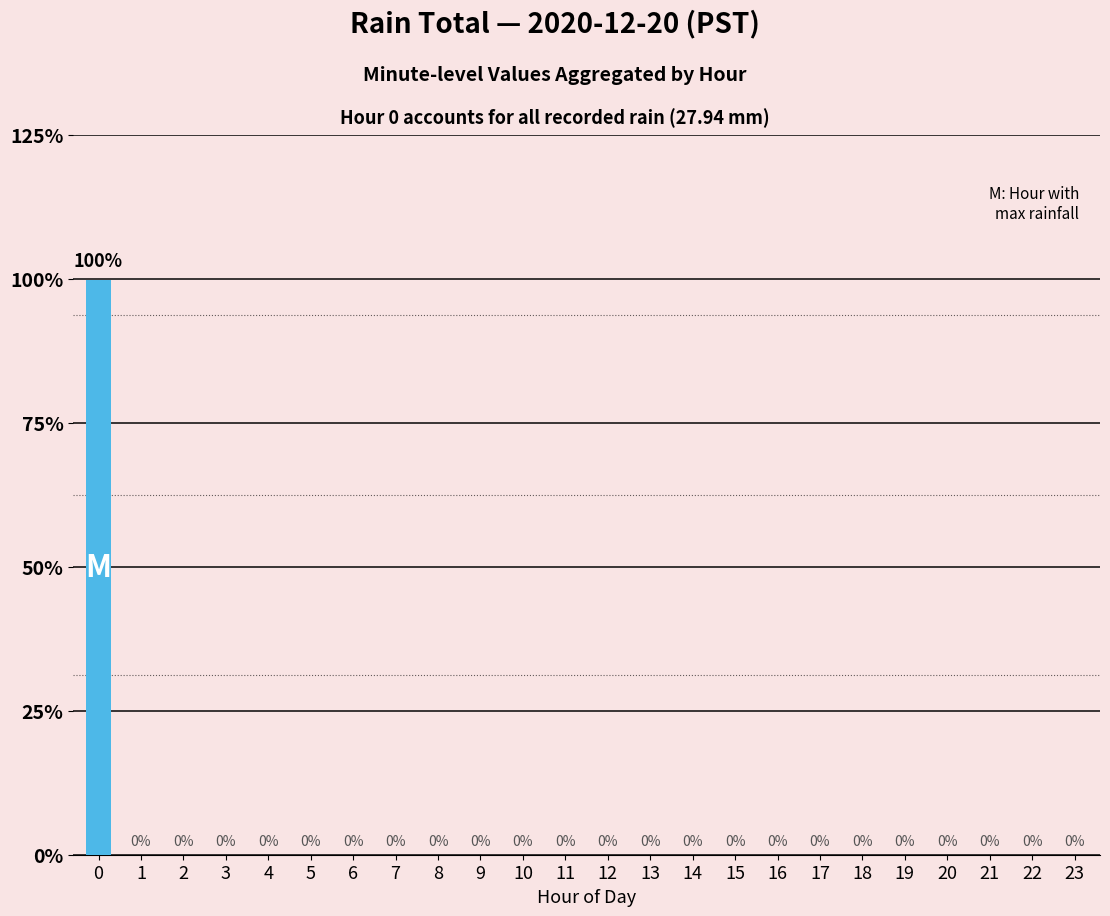

Reading right to left, what are all the values shown in this chart?

0.0	0.0	0.0	0.0	0.0	0.0	0.0	0.0	0.0	0.0	0.0	0.0	0.0	0.0	0.0	0.0	0.0	0.0	0.0	0.0	0.0	0.0	0.0	27.9